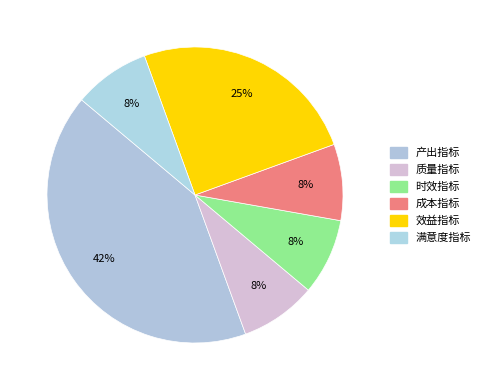

Count the number of slices in the pie.

6